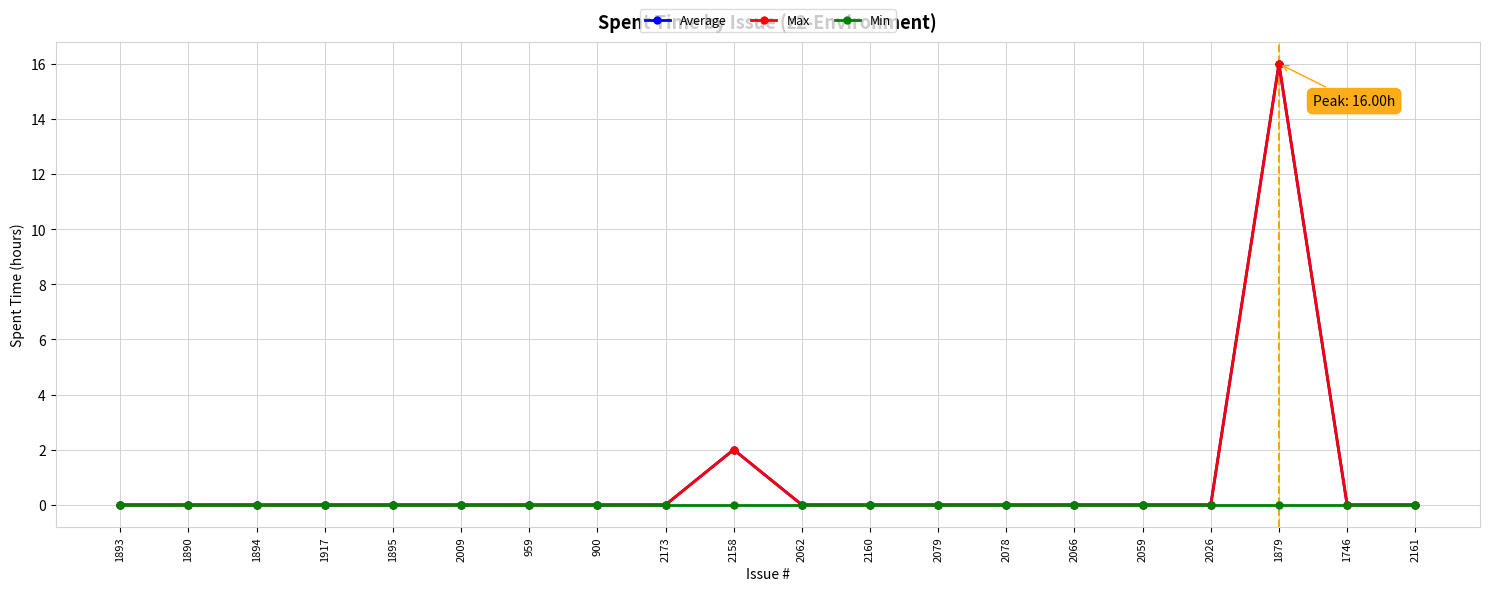

Reading left to right, transcribe all the data shown in this chart.

Average: 0	0	0	0	0	0	0	0	0	2	0	0	0	0	0	0	0	16	0	0
Max: 0	0	0	0	0	0	0	0	0	2	0	0	0	0	0	0	0	16	0	0
Min: 0	0	0	0	0	0	0	0	0	0	0	0	0	0	0	0	0	0	0	0